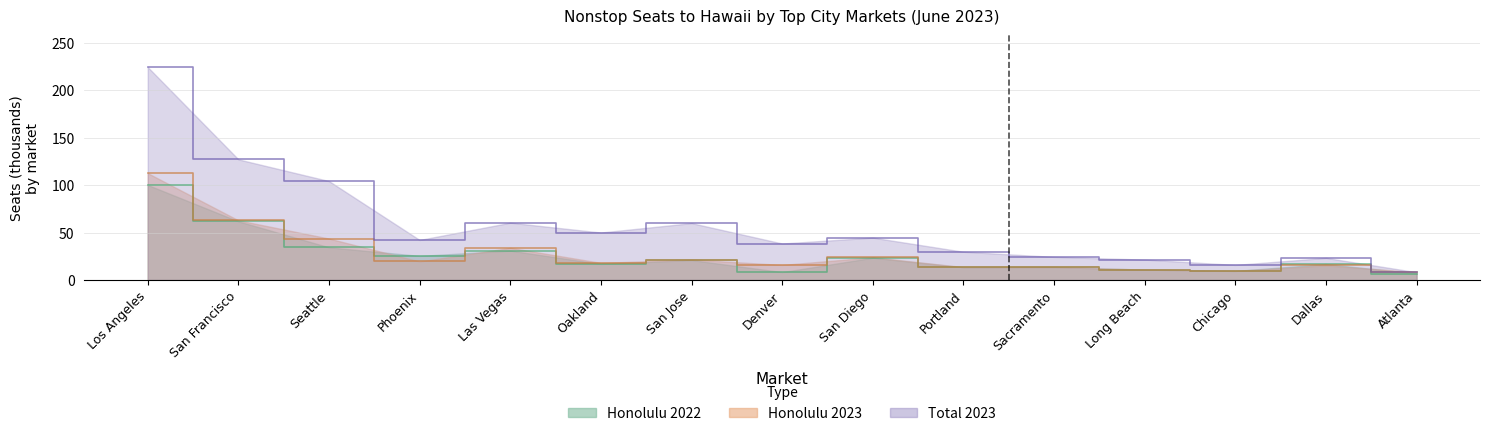

Which category has the lowest value across all series?

Atlanta